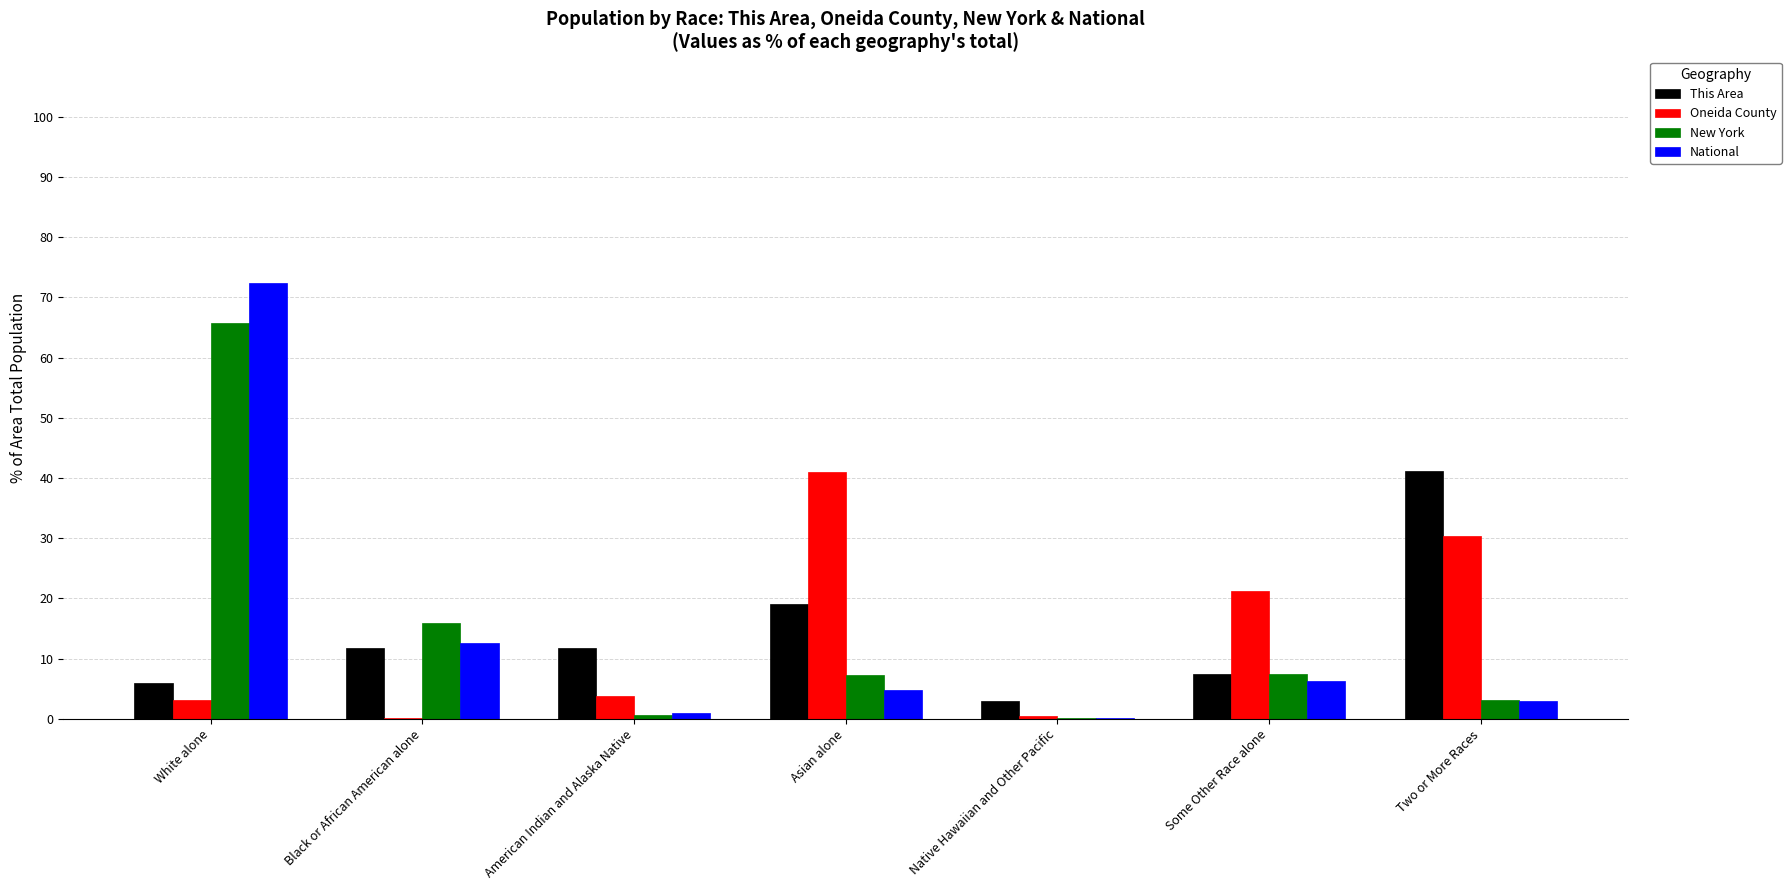

How many groups of bars are there?

7